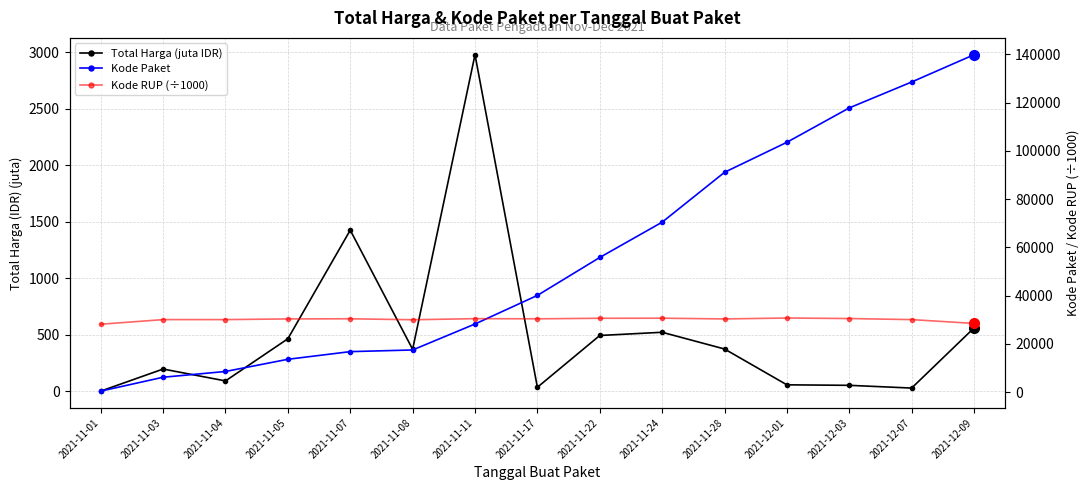

How many interior local peaks does the Total Harga (juta IDR) series have?

4